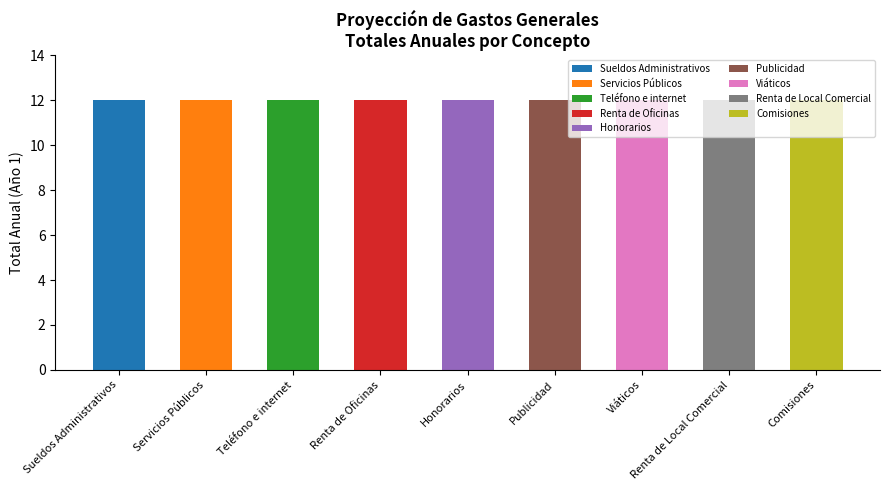

Between 4 and 2, which is larger?

4